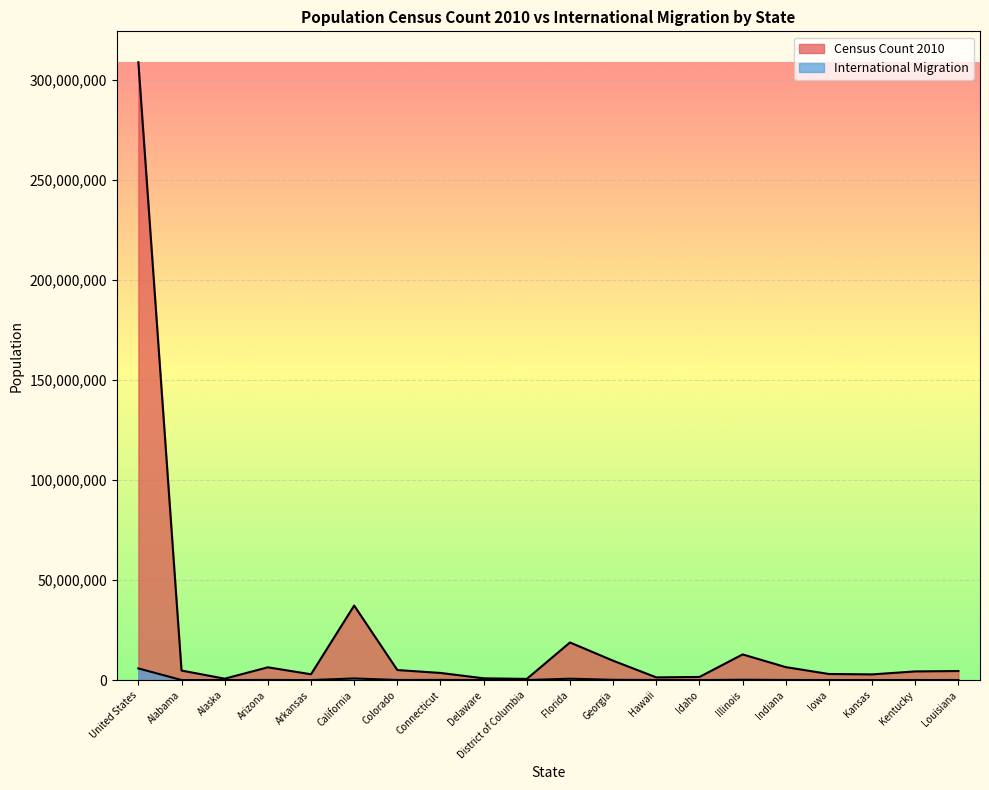

The Census Count 2010 series shows 708563 at Kansas. True or false?

False